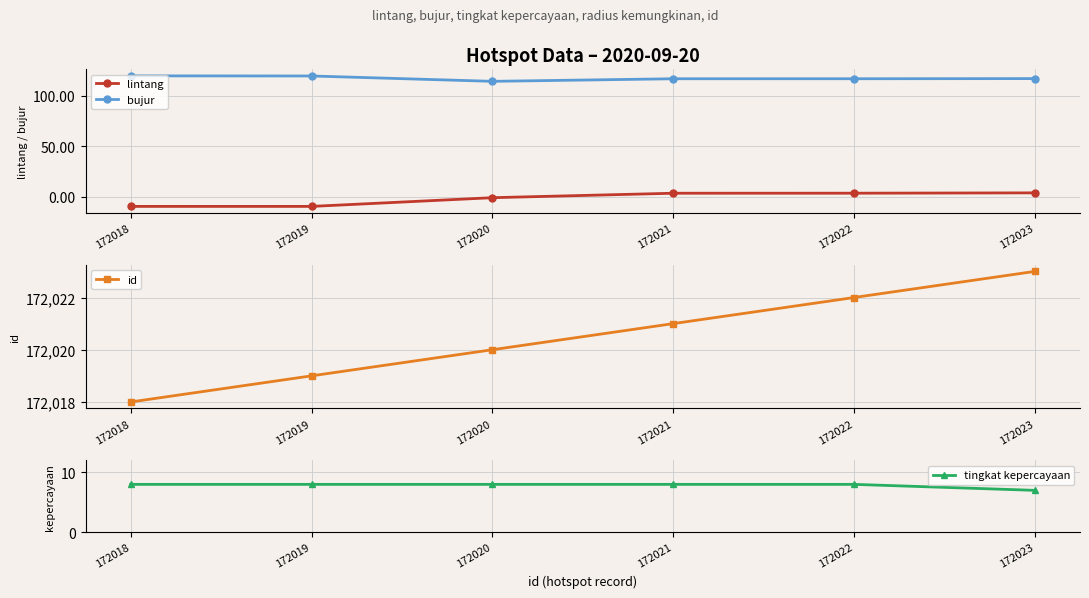

Which category has the highest value across all series?

172023